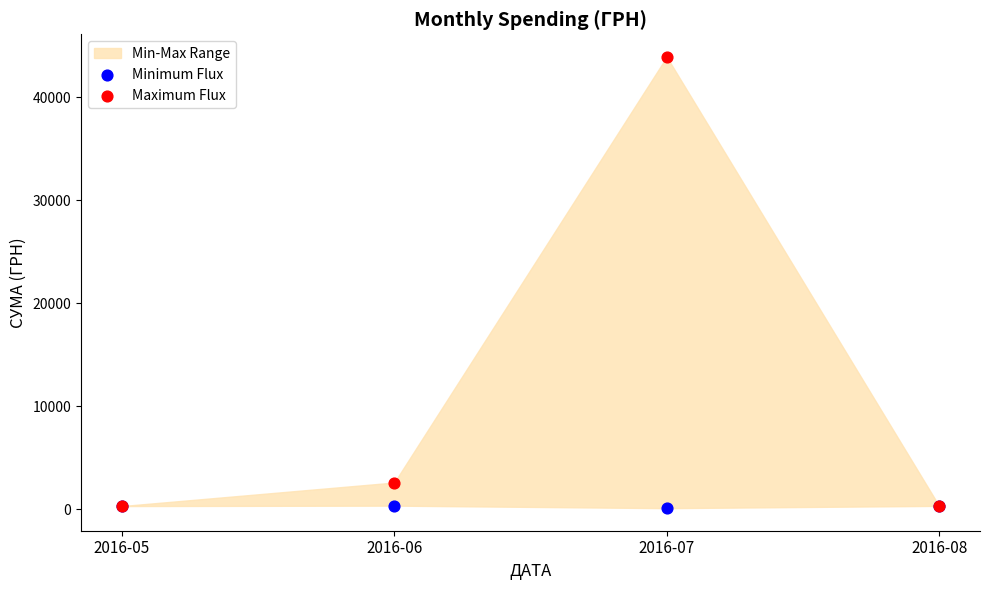

In the Maximum Flux series, what Y value is closest to 22136?

2615.0